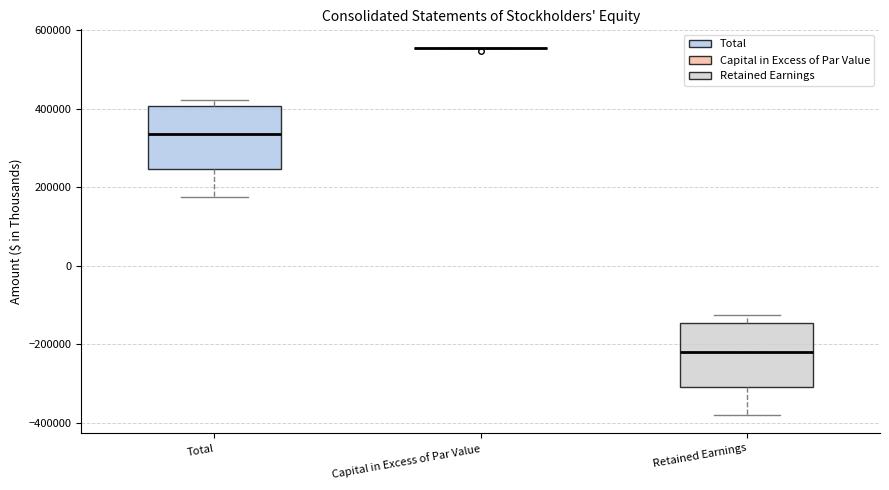

Reading left to right, read every box against the y-axis: the position of its median line, the range the box covers, and the ends of its whiskers. The values are not printed on the chart, so give them approximately, as read against the axis.

Total: median 340000, box 240000 to 400000, whiskers 180000 to 420000
Capital in Excess of Par Value: box collapsed to a line at 560000, whiskers 560000 to 560000
Retained Earnings: median -220000, box -300000 to -140000, whiskers -380000 to -120000